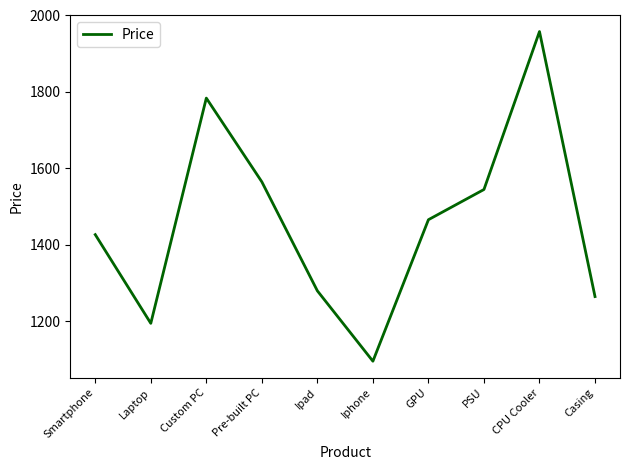

Which category has the highest value across all series?

CPU Cooler